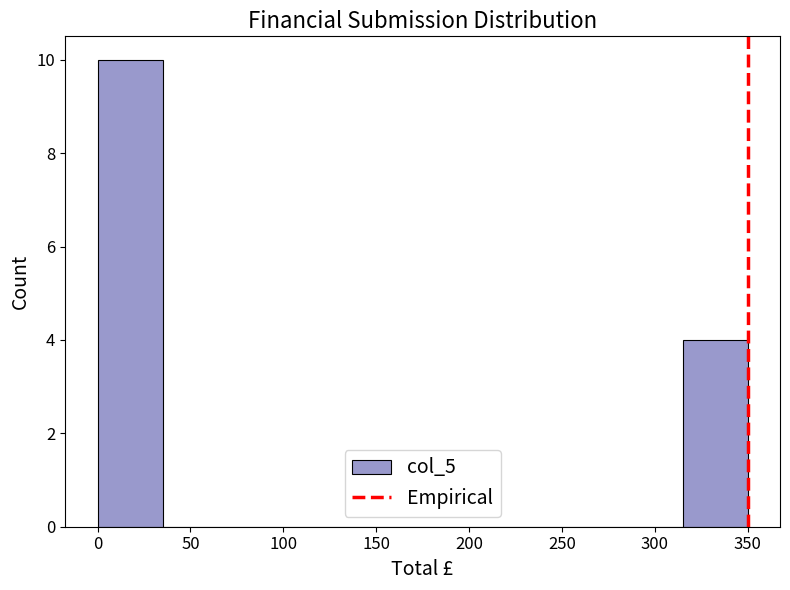

Reading left to right, list every bar in this chart as the range it spans on the x-axis followed by its height. The values are not printed on the chart, so give them approximately, as read against the axis.

0 to 35: 10
35 to 70: 0
70 to 105: 0
105 to 140: 0
140 to 175: 0
175 to 210: 0
210 to 245: 0
245 to 280: 0
280 to 315: 0
315 to 350: 4